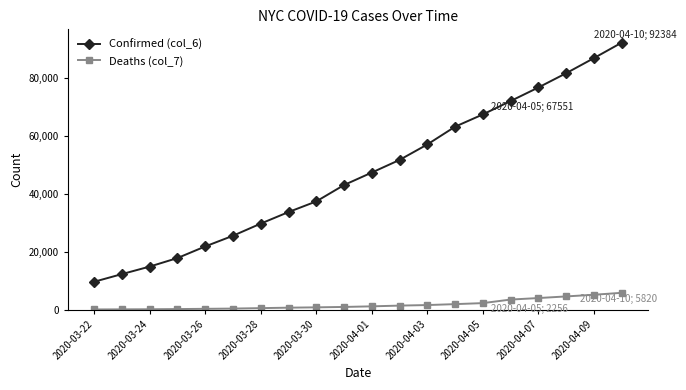

True or false: Confirmed (col_6) has more than 2 points higher than both neighbors.

False